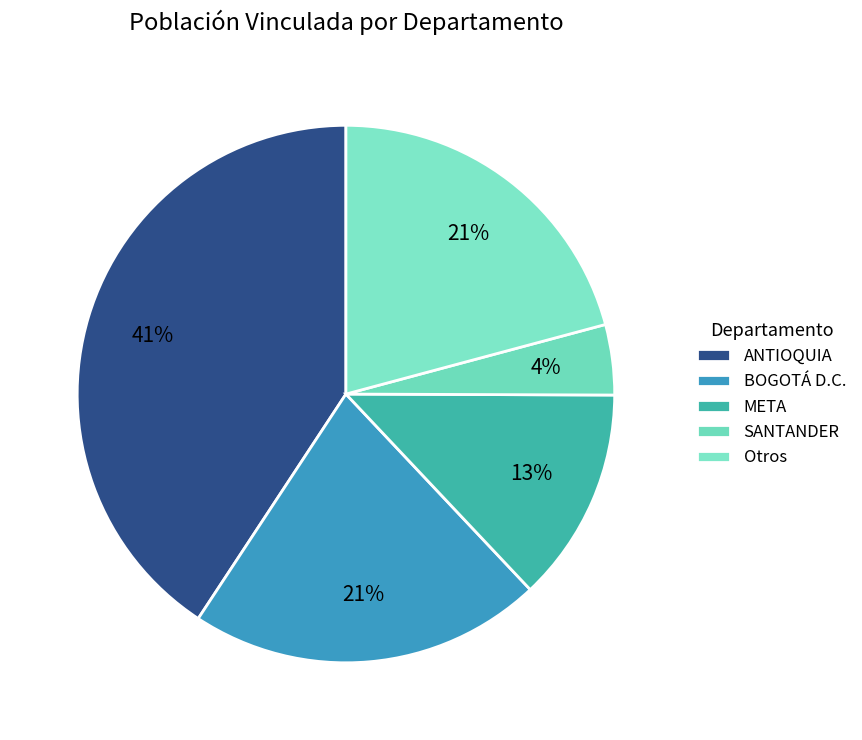

Which slice is the largest?

ANTIOQUIA